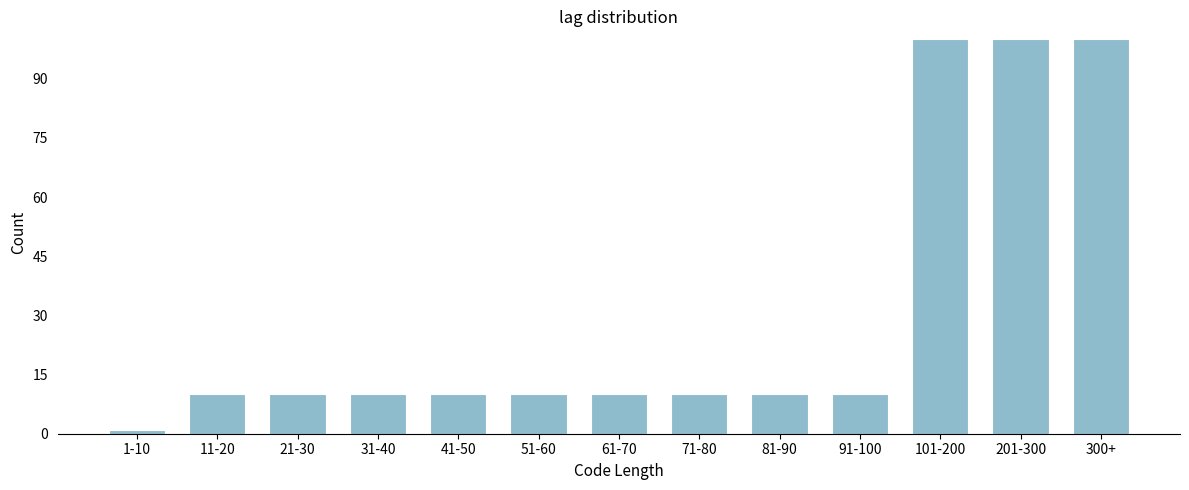

Reading left to right, what are all the values shown in this chart?

1-10=1	11-20=10	21-30=10	31-40=10	41-50=10	51-60=10	61-70=10	71-80=10	81-90=10	91-100=10	101-200=100	201-300=100	300+=100